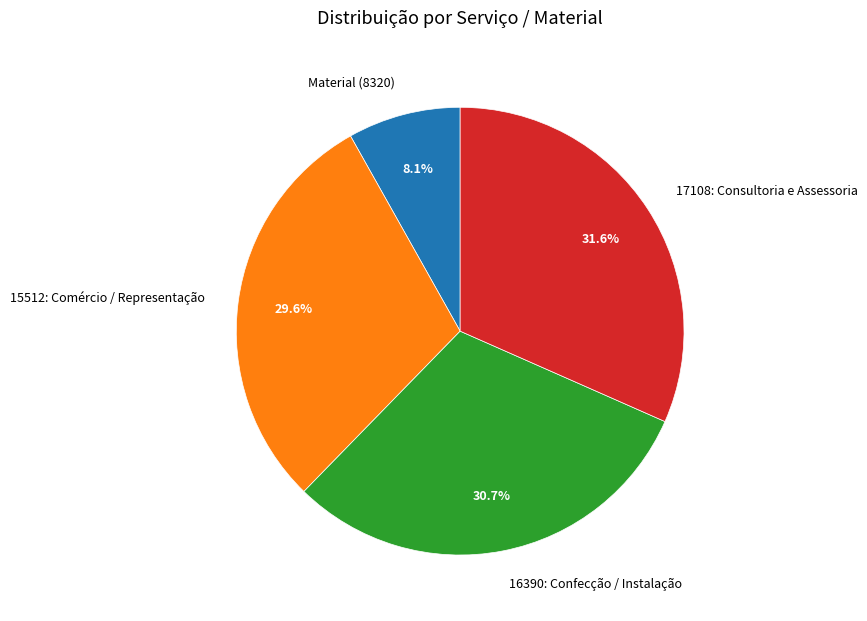

To the nearest percent, what portion does 16390: Confecção / Instalação represent?

31%